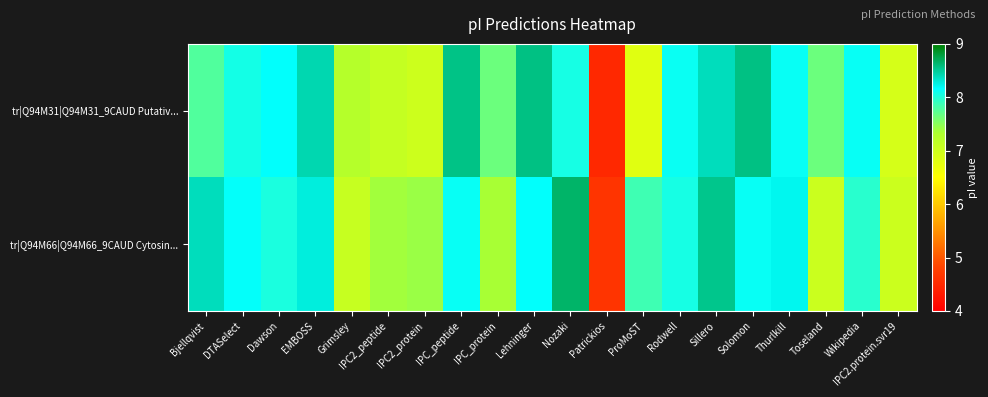

What is the maximum value shown in the chart?

8.7